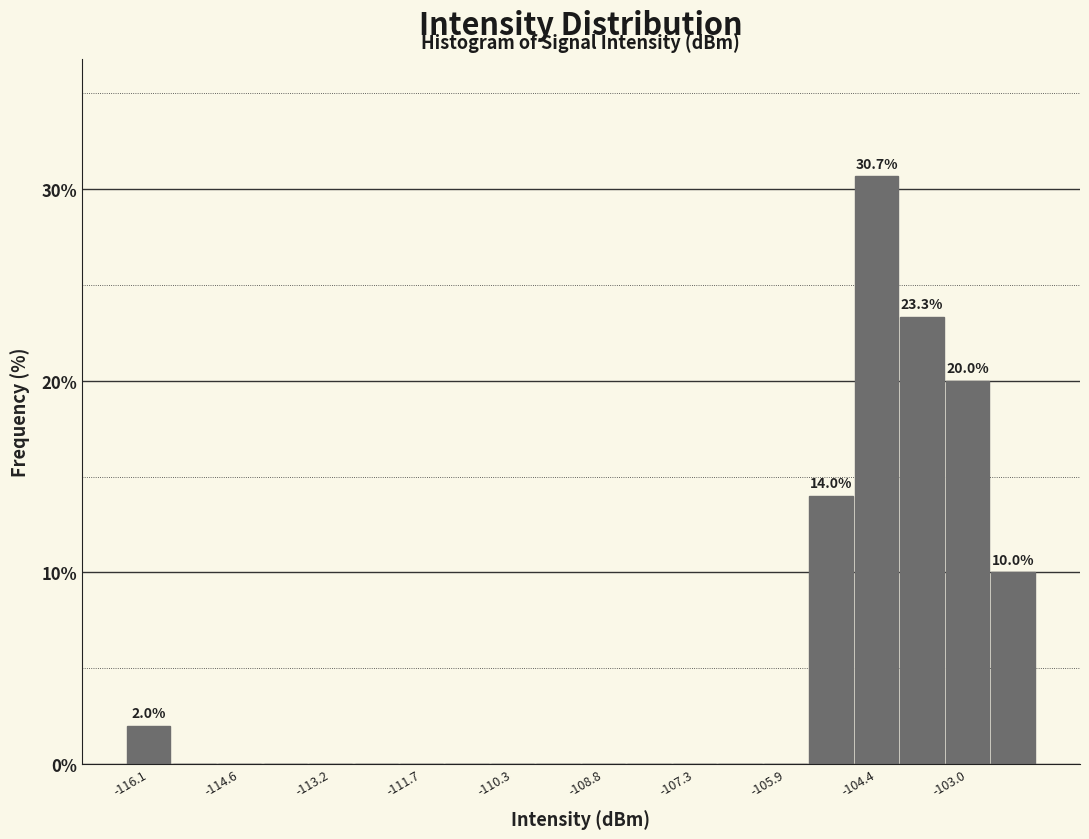

Around what value on the x-axis is the tallest bar? Give the approximate position of its centre, as read against the axis.

-104.4